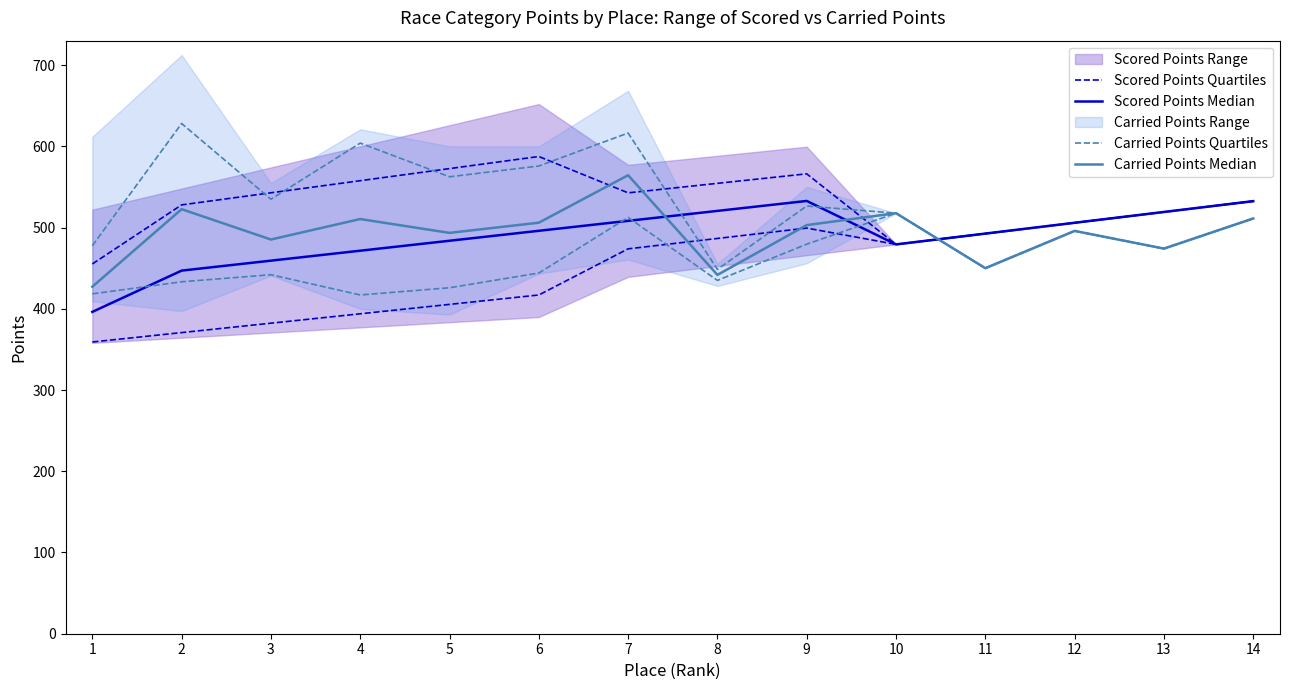

Is the value of Carried Points Quartiles at 9 greater than the value of Scored Points Median at 2?

Yes